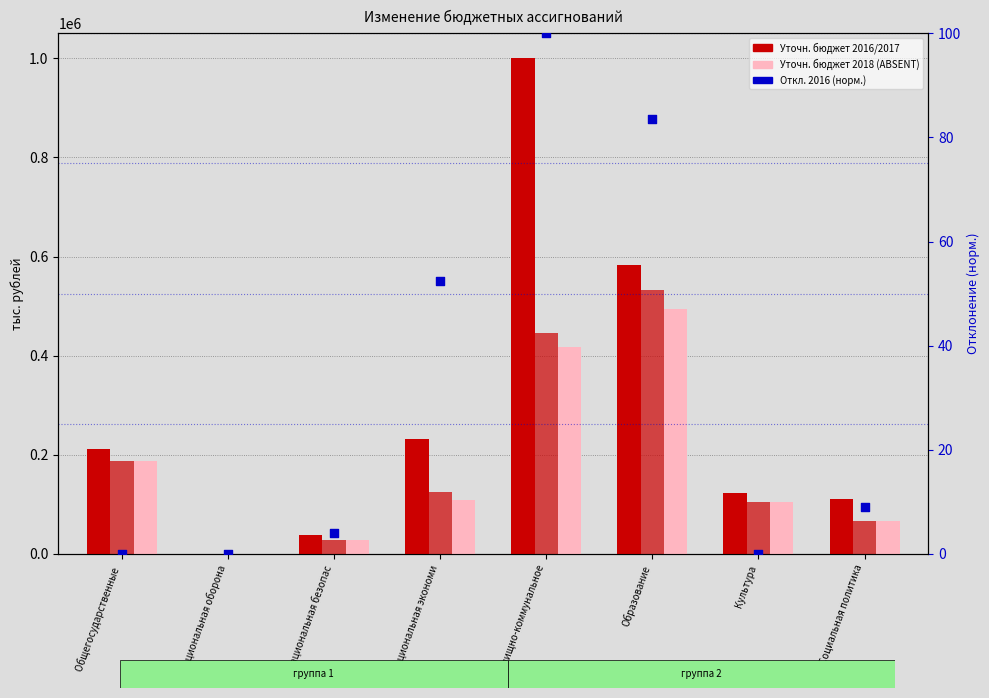

What is the total value across all series at Жилищно-коммунальное?

1865531.0